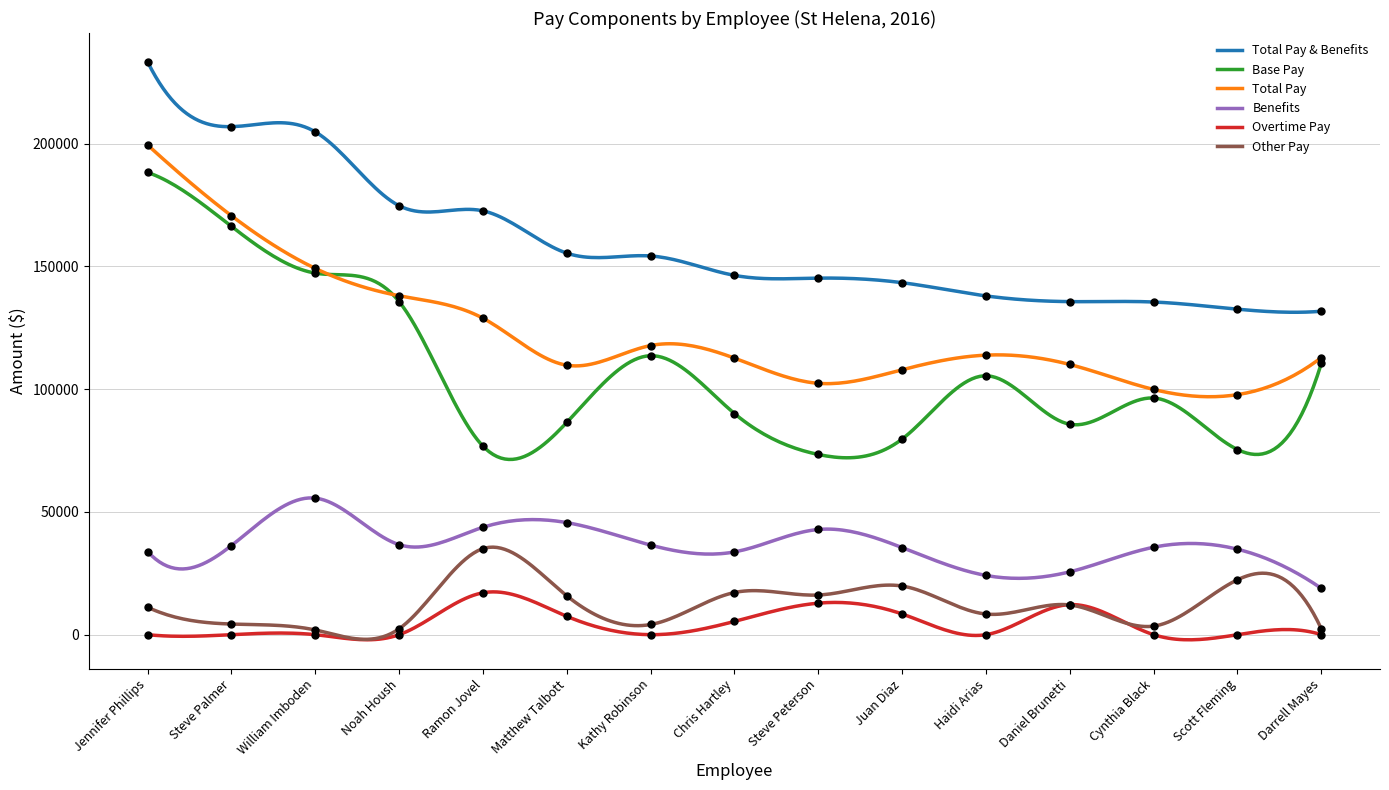

Which series contains the lowest Y value?

Overtime Pay